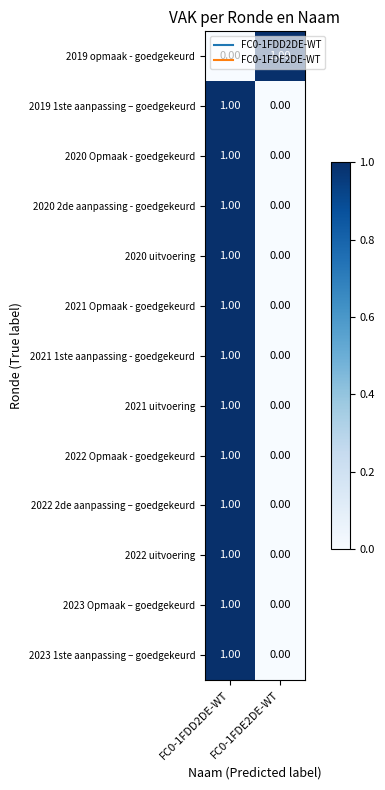

Rank the categories by 2023 Opmaak – goedgekeurd value from lowest to highest.

FC0-1FDE2DE-WT, FC0-1FDD2DE-WT